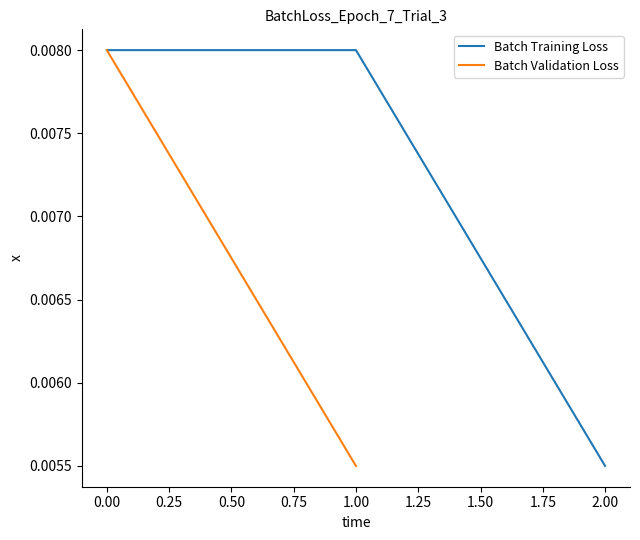

Which category has the lowest value in the Batch Training Loss series?

2.00